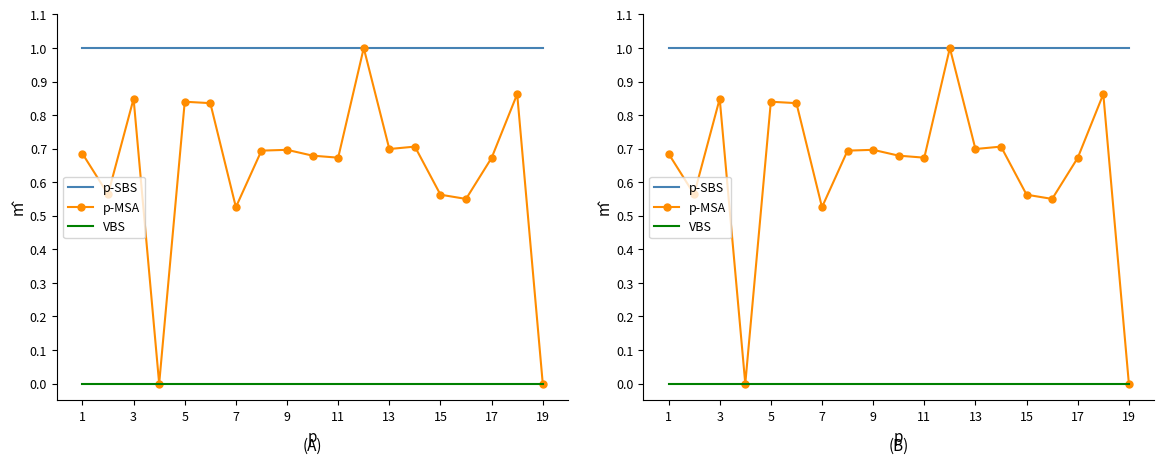

Is the value of p-SBS at 19 greater than the value of VBS at 3?

Yes